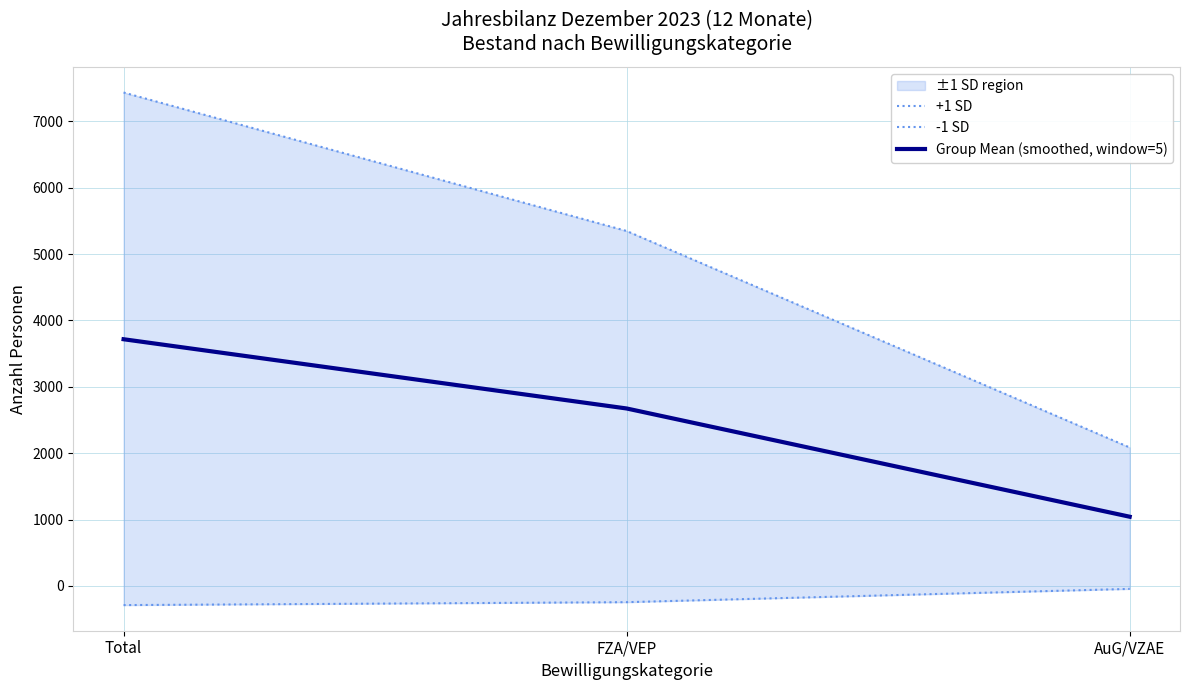

Reading left to right, extract all data points from this chart.

+1 SD: Total=7433.0	FZA/VEP=5347.0	AuG/VZAE=2086.0
-1 SD: Total=-288.0	FZA/VEP=-244.0	AuG/VZAE=-44.0
Group Mean (smoothed, window=5): Total=3716.5	FZA/VEP=2673.5	AuG/VZAE=1043.0